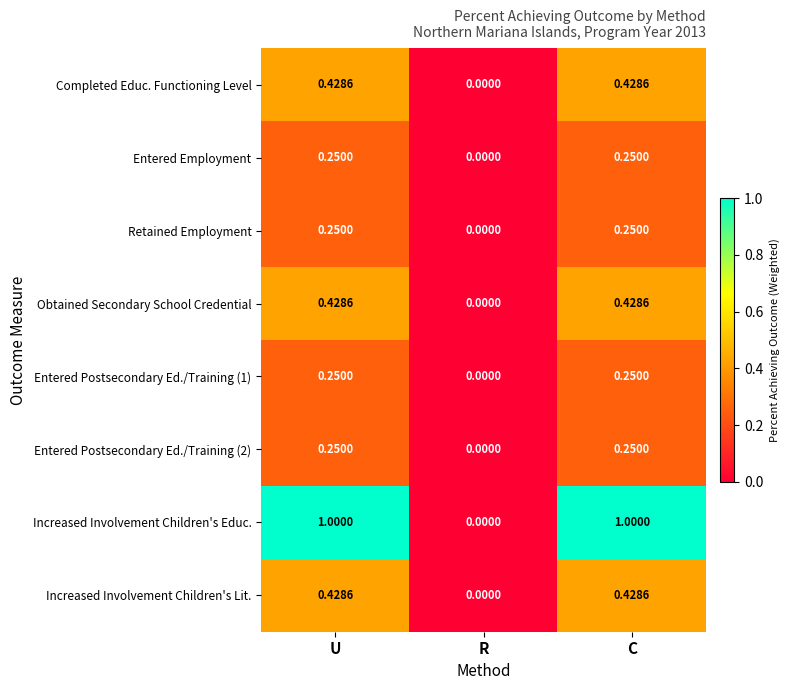

Which series has the largest range (max minus min)?

Increased Involvement Children's Educ.